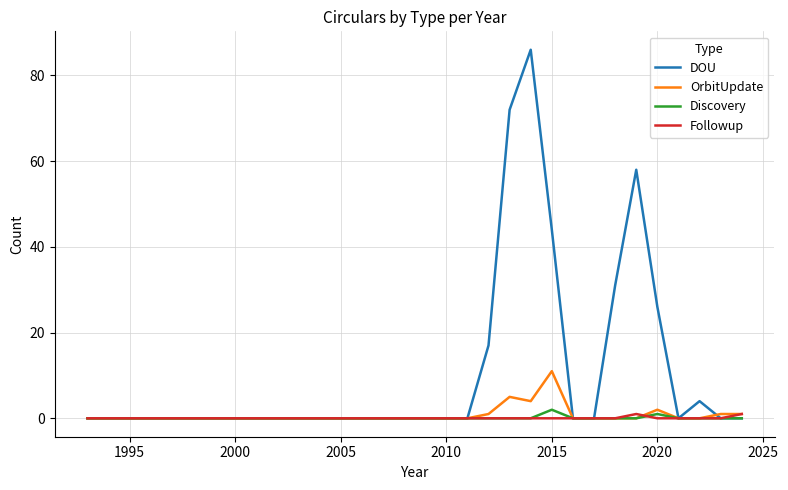

Which series has the widest spread of values?

DOU